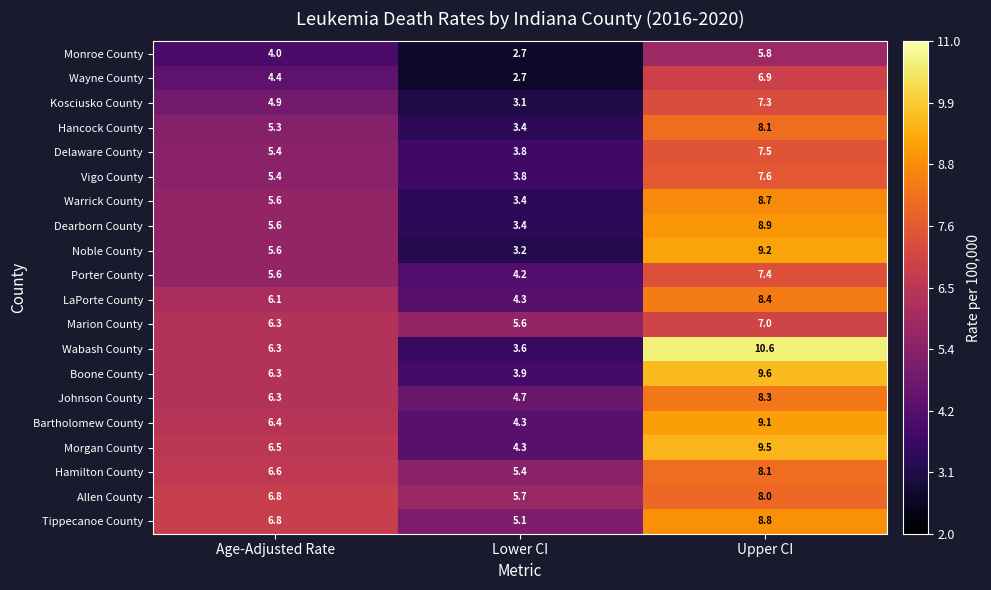

What is the approximate value of Tippecanoe County at Upper CI?

8.8